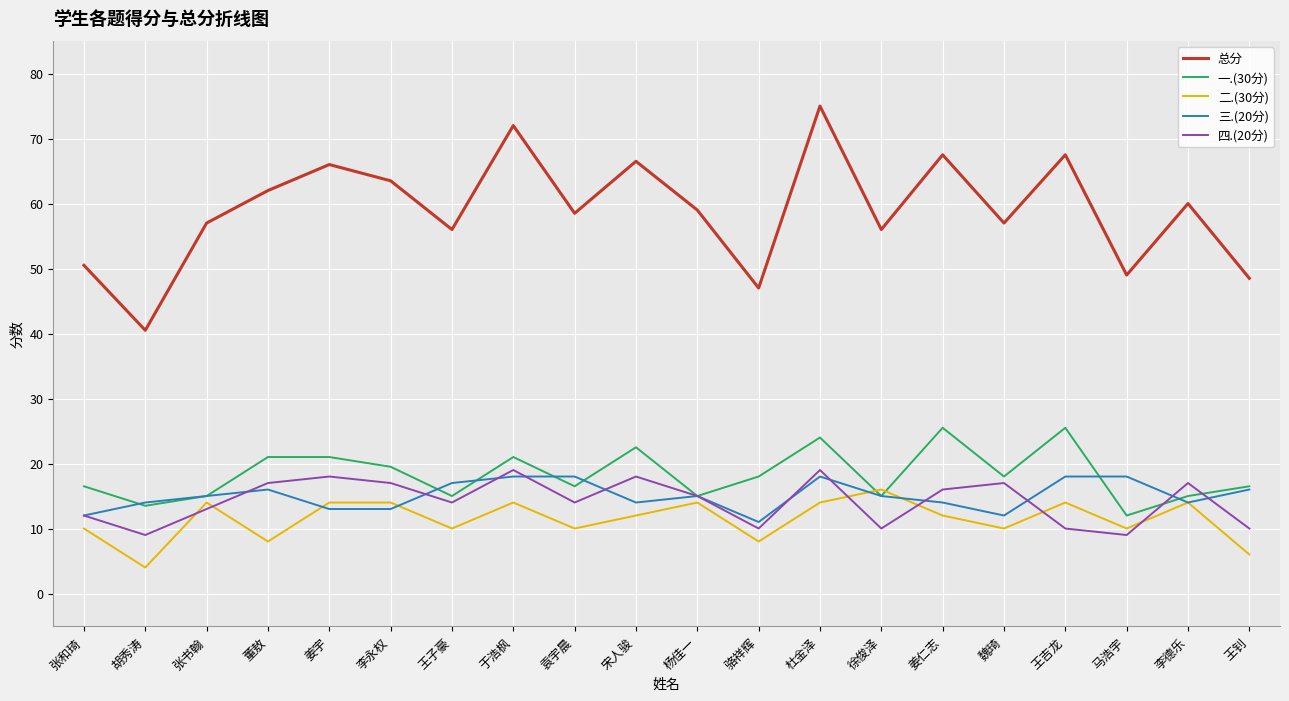

Is the value of 总分 at 王吉龙 greater than the value of 二.(30分) at 张书翰?

Yes